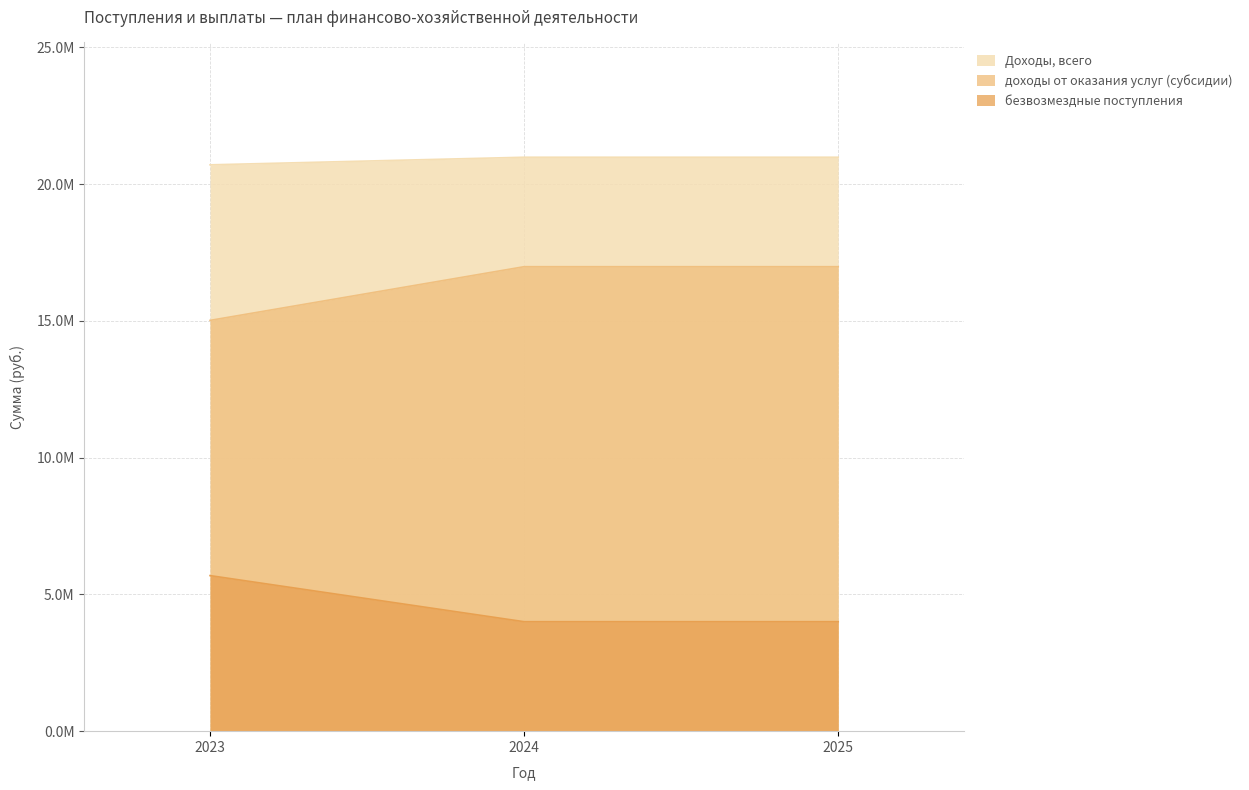

Read the Доходы, всего value at 2023.

20707316.9